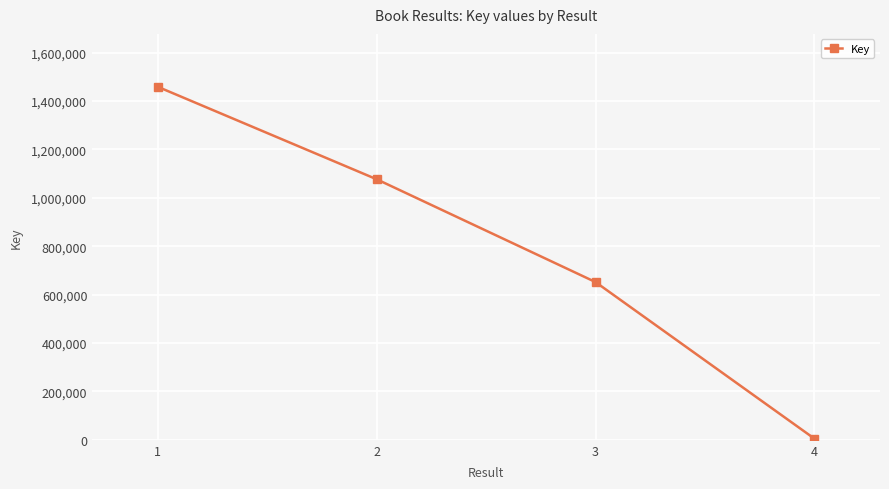

What is the maximum value shown in the chart?

1458883